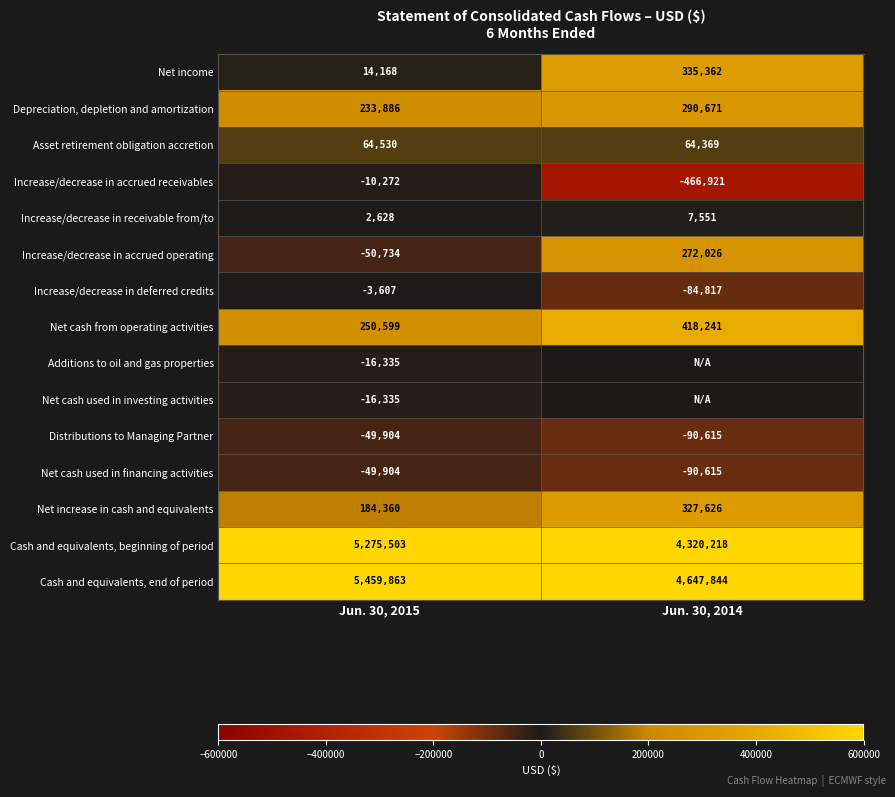

Where is Cash and equivalents, end of period nearest to the value 5053853?

Jun. 30, 2014